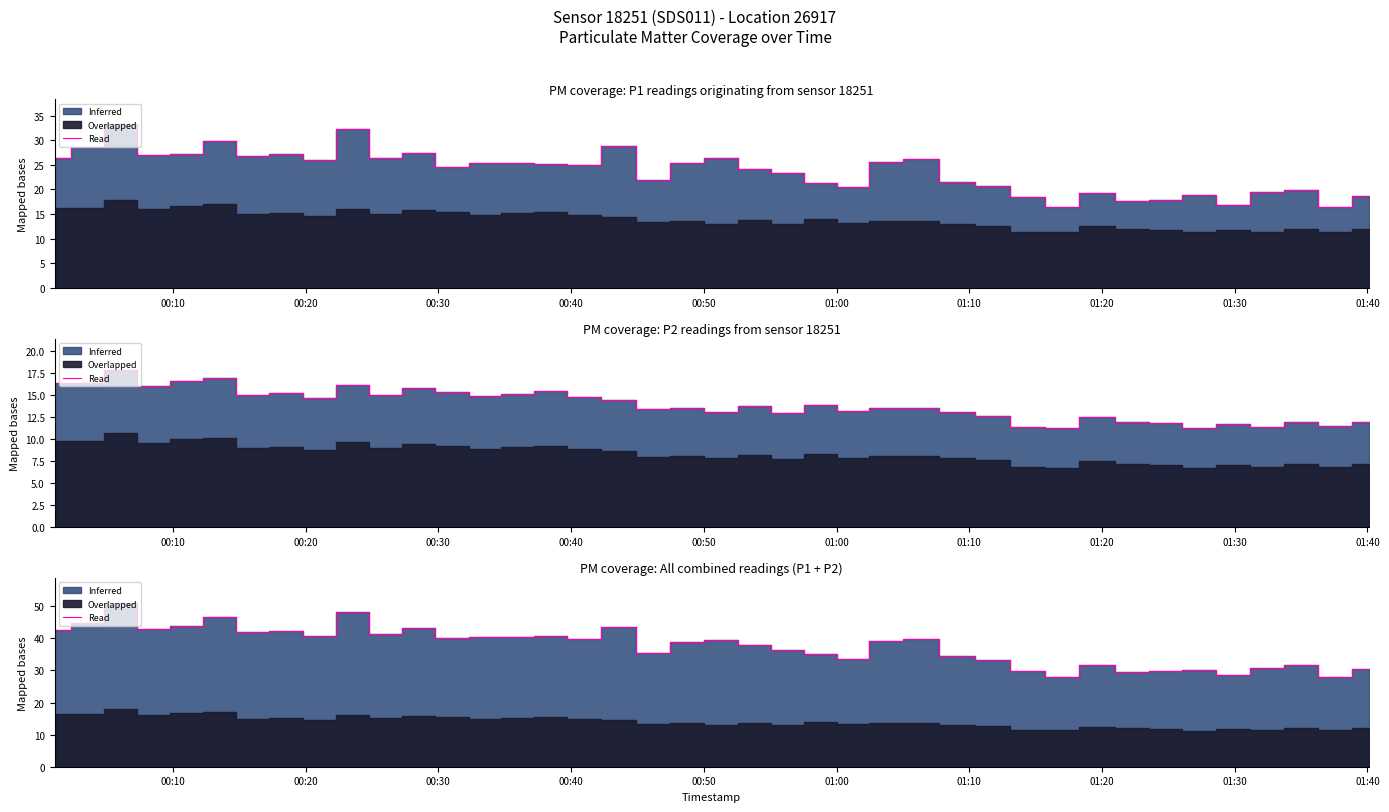

How many lines are shown in the chart?

1